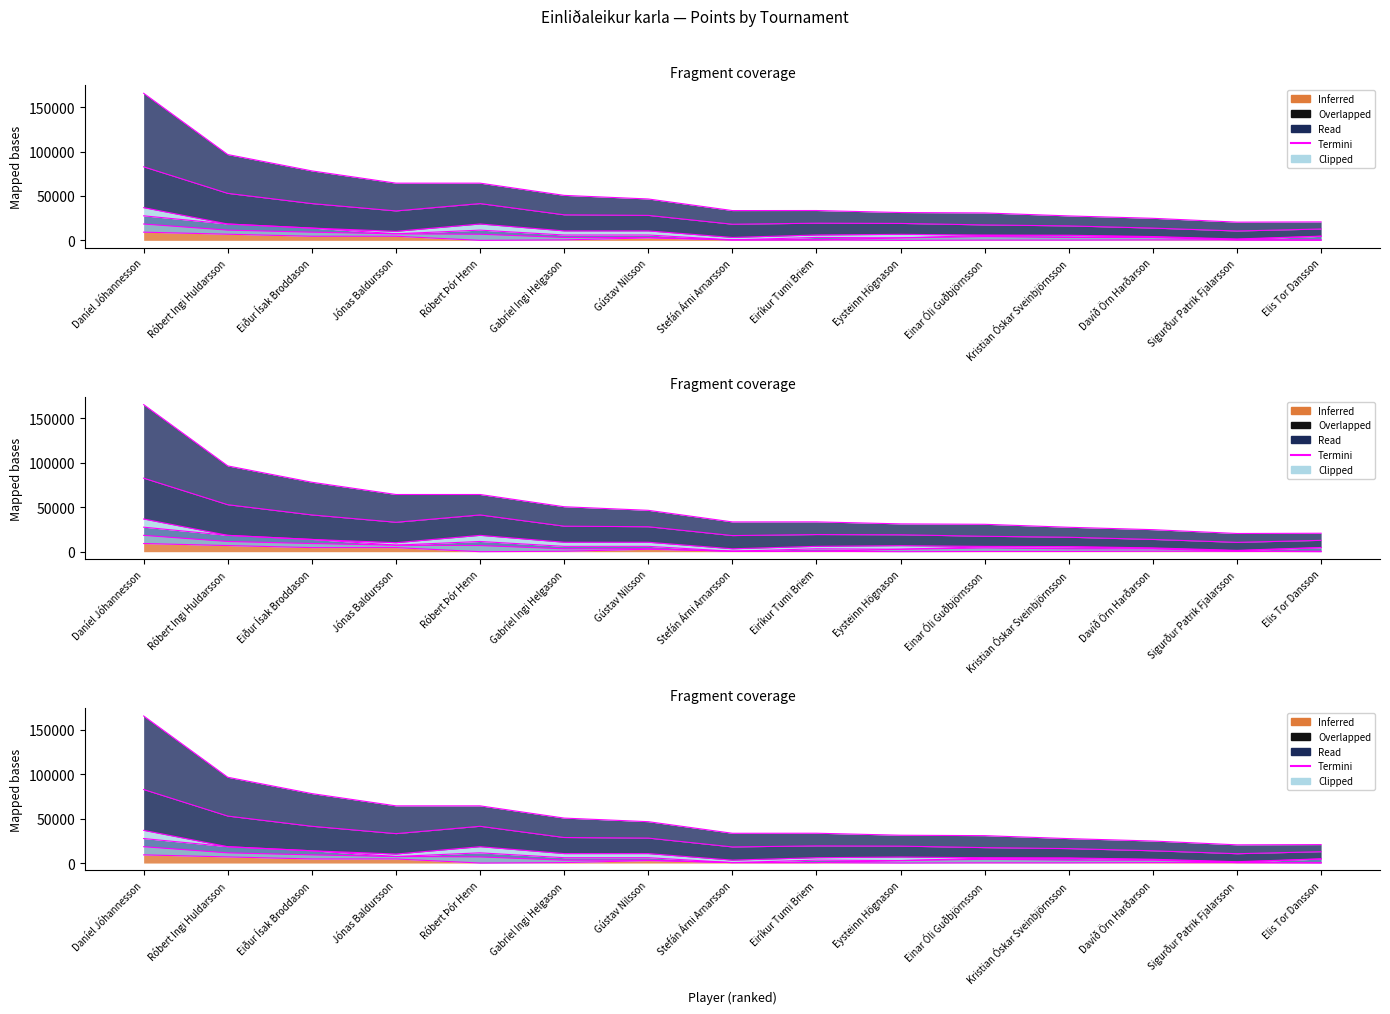

True or false: samt. stig and 5 bestu intersect in this chart.

False